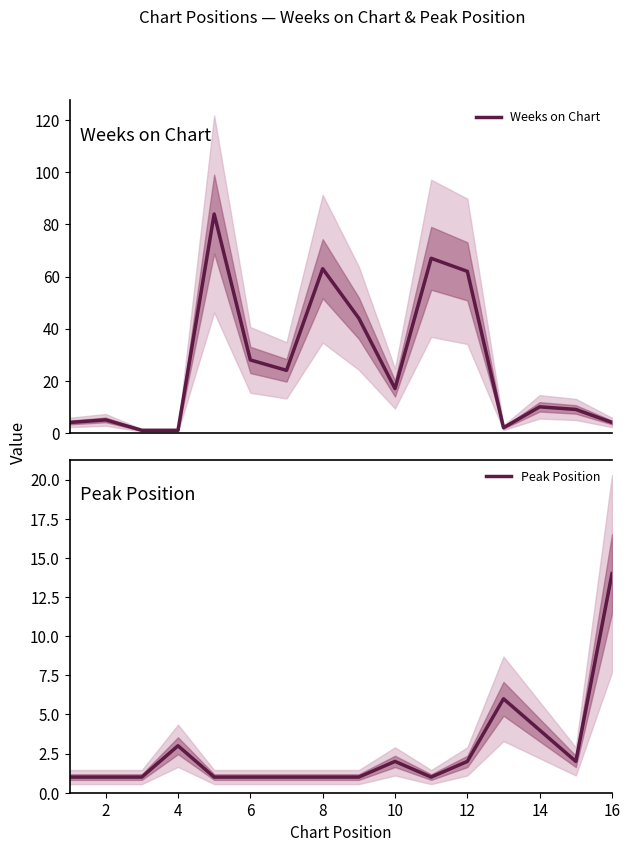

True or false: Peak Position has a value of 2 at 10.

True